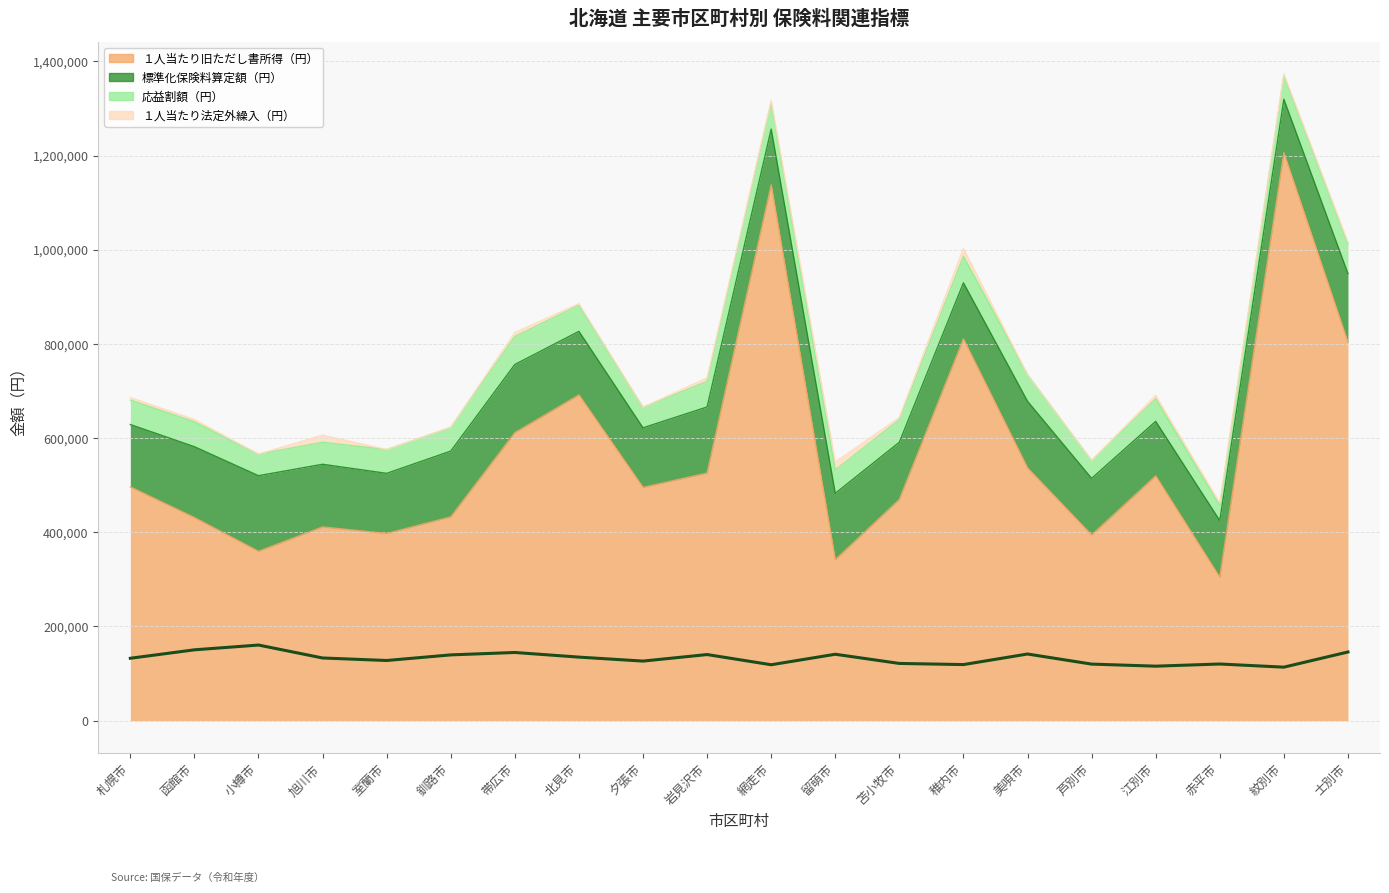

Rank the categories by 標準化保険料算定額（円） value from highest to lowest.

小樽市, 函館市, 士別市, 帯広市, 美唄市, 留萌市, 岩見沢市, 釧路市, 北見市, 旭川市, 札幌市, 室蘭市, 夕張市, 苫小牧市, 赤平市, 芦別市, 稚内市, 網走市, 江別市, 紋別市